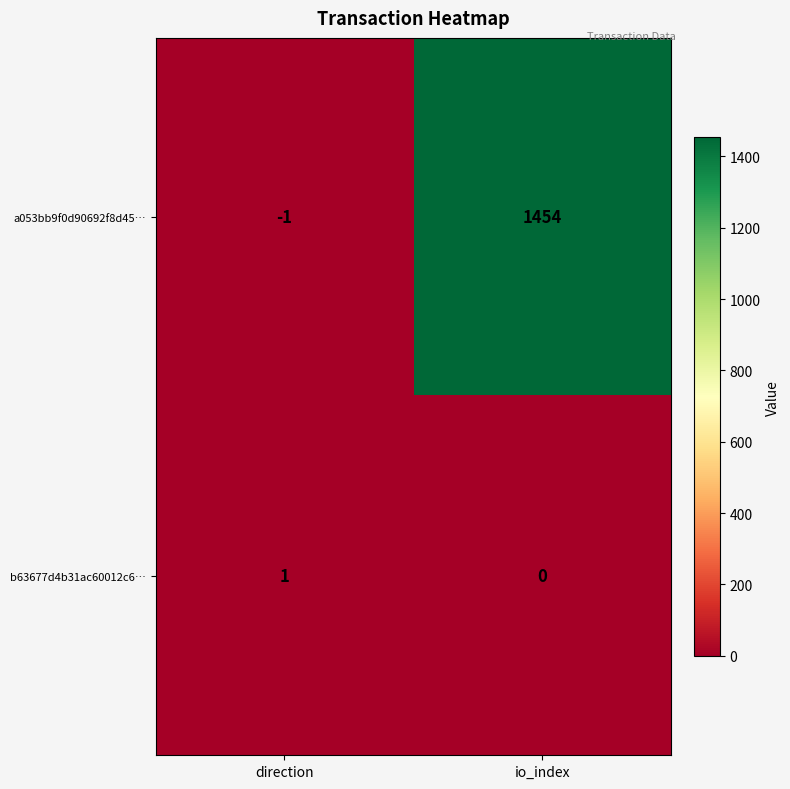

Reading right to left, transcribe all the data shown in this chart.

a053bb9f0d90692f8d45…: io_index=1454	direction=-1
b63677d4b31ac60012c6…: io_index=0	direction=1